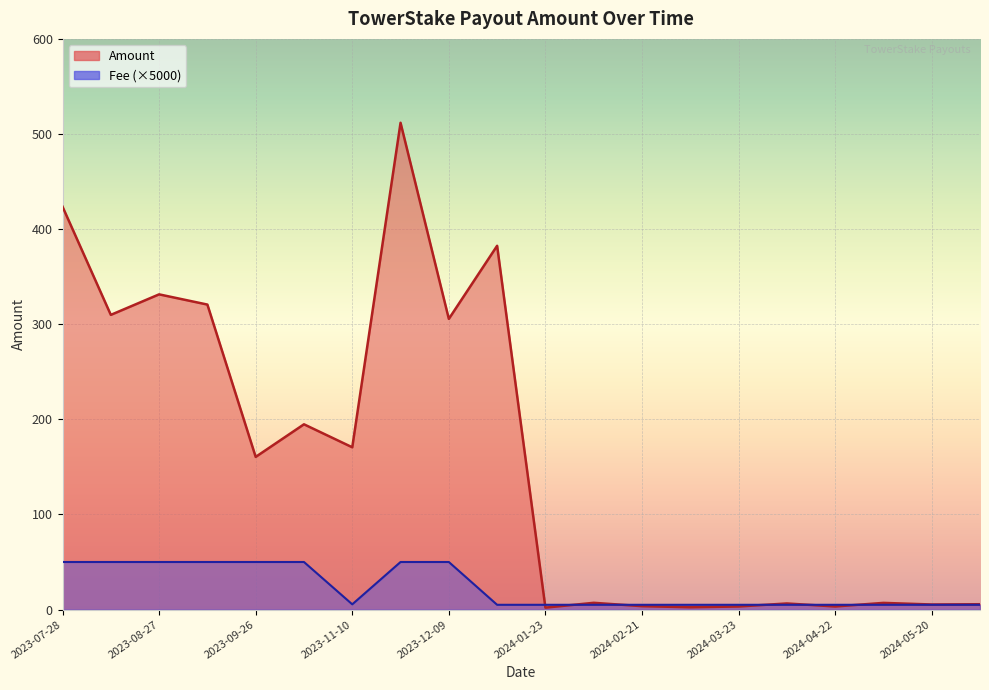

Which series has the largest total across all categories?

Amount